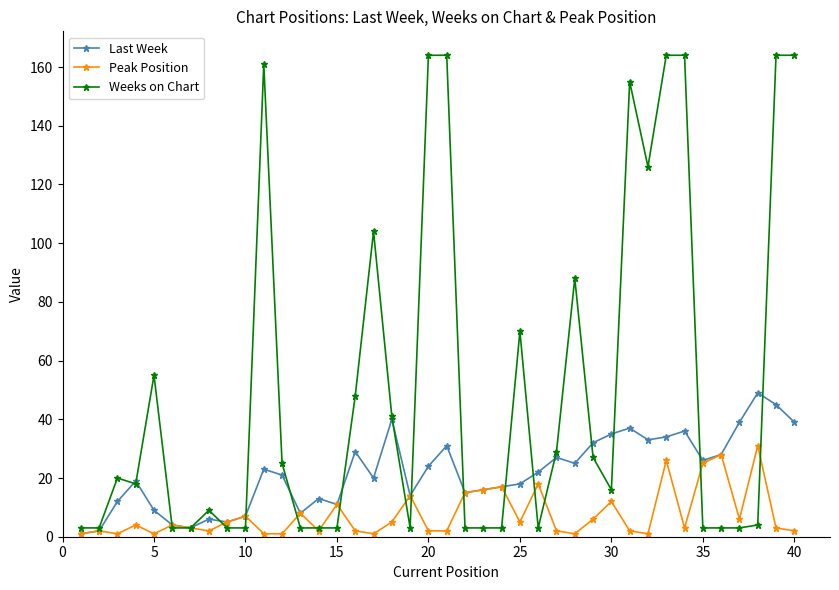

List the series in order of their overall mean, lowest first.

Peak Position, Last Week, Weeks on Chart